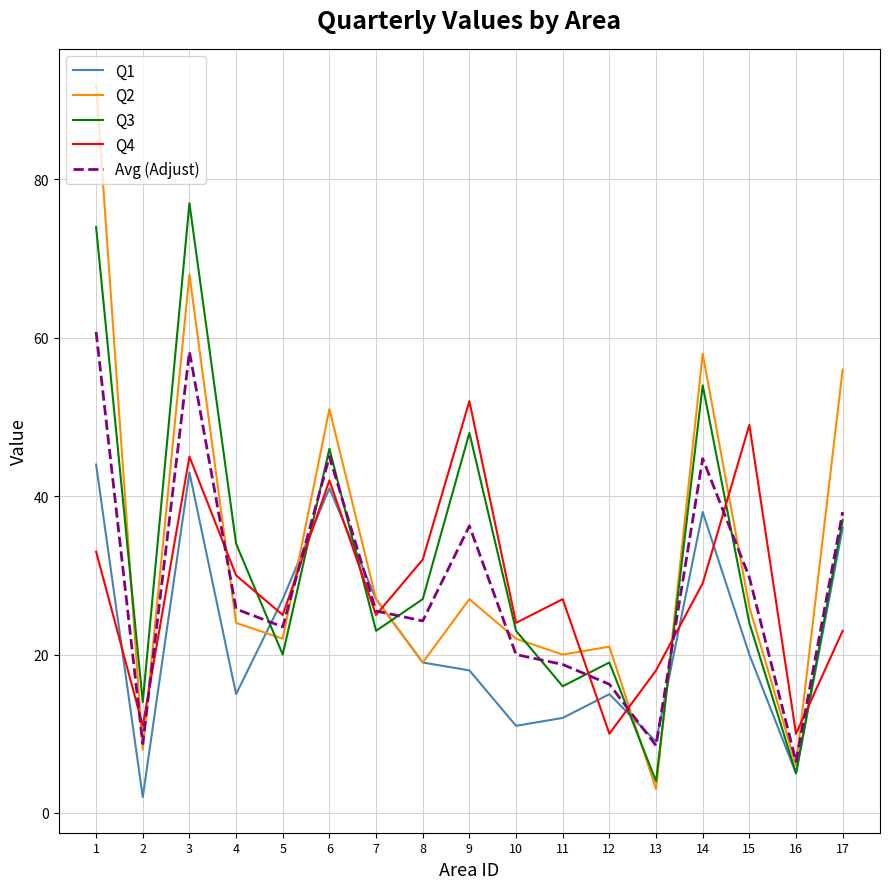

What is the minimum value shown in the chart?

2.0